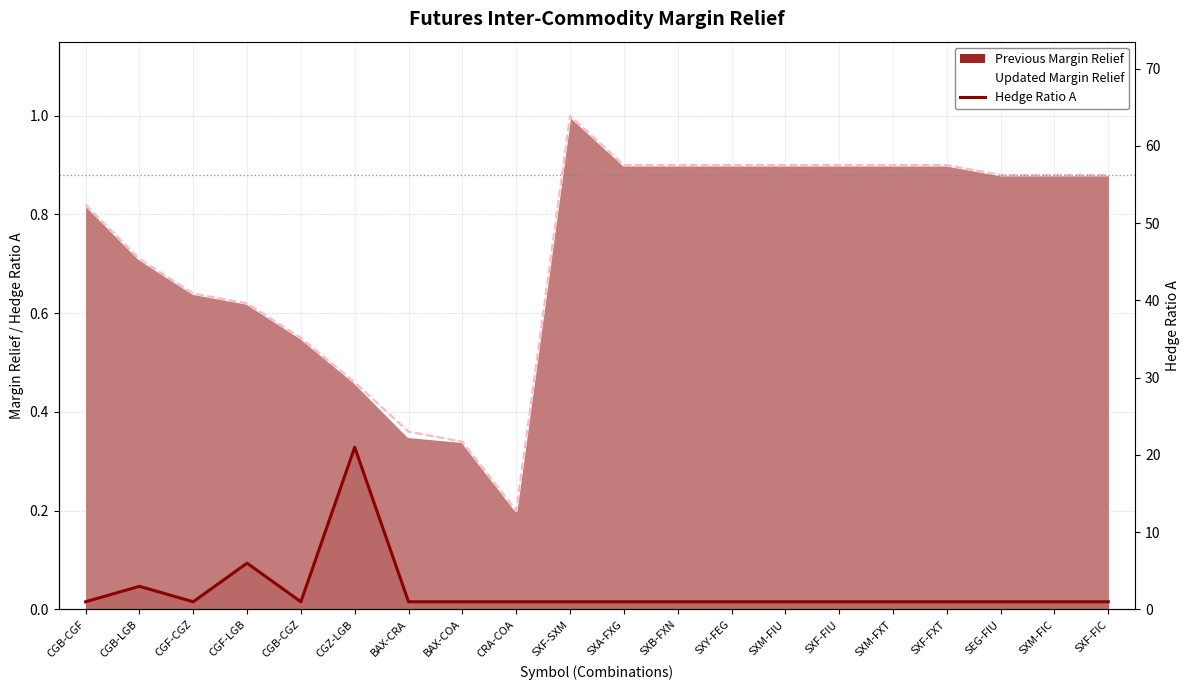

List the labels in order of value, largest first.

CGZ-LGB, CGF-LGB, CGB-LGB, CGB-CGF, CGF-CGZ, CGB-CGZ, BAX-CRA, BAX-COA, CRA-COA, SXF-SXM, SXA-FXG, SXB-FXN, SXY-FEG, SXM-FIU, SXF-FIU, SXM-FXT, SXF-FXT, SEG-FIU, SXM-FIC, SXF-FIC